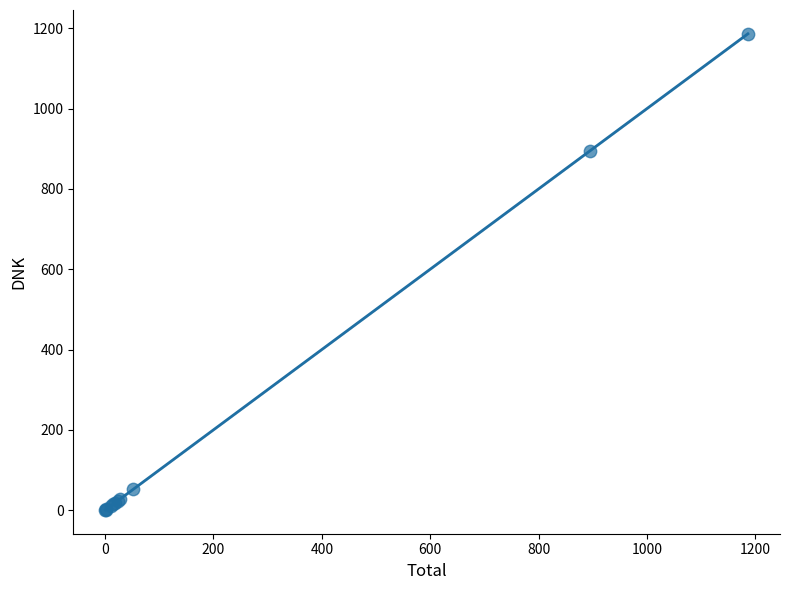

What Y value in the scatter plot is closest to 593?

894.6